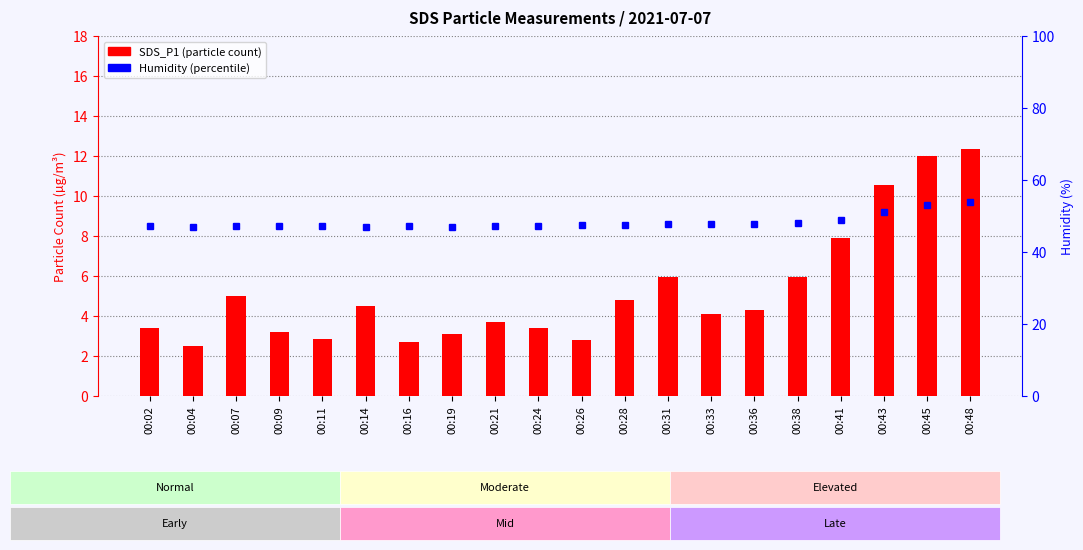

Which category has the lowest value in the Humidity series?

00:19